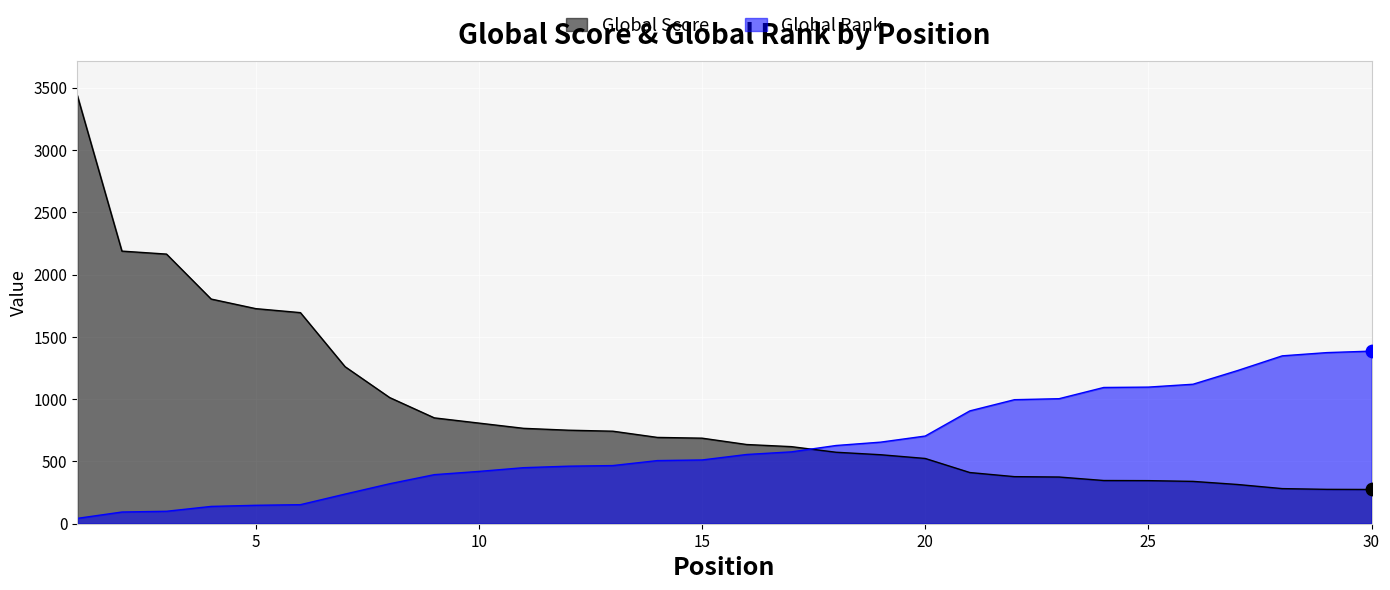

What are all the series names shown in the legend?

Global Score, Global Rank